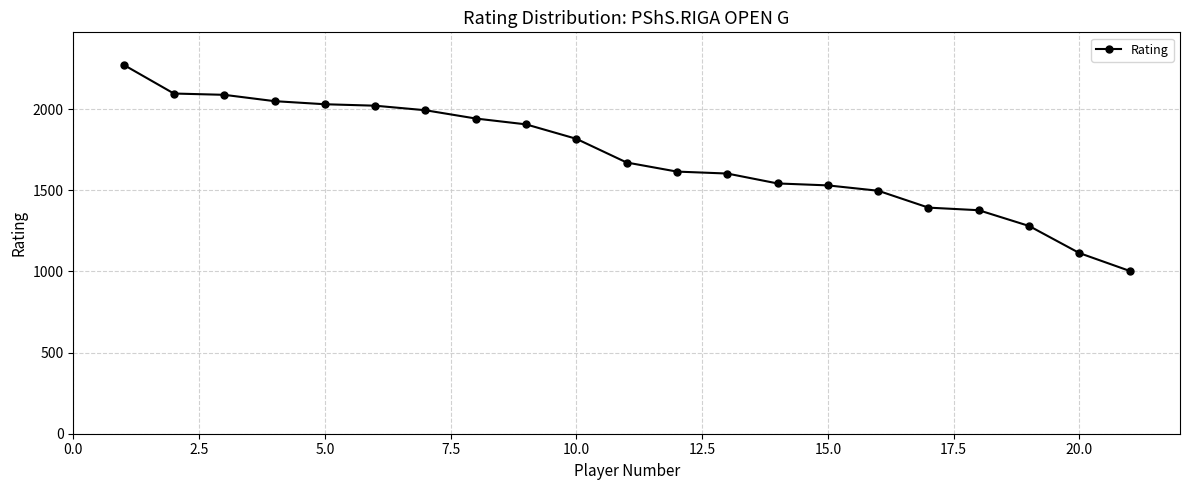

What is the value of the 9th point from the left?

1906